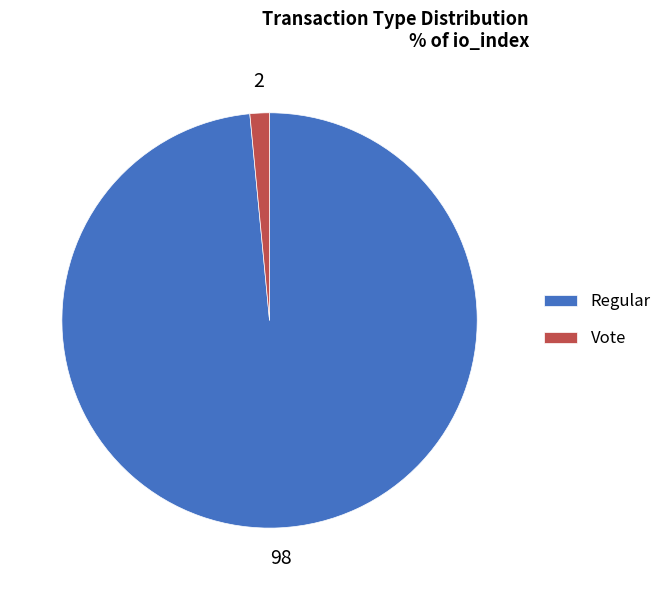

Combined, do Vote and Regular account for over 50%?

Yes